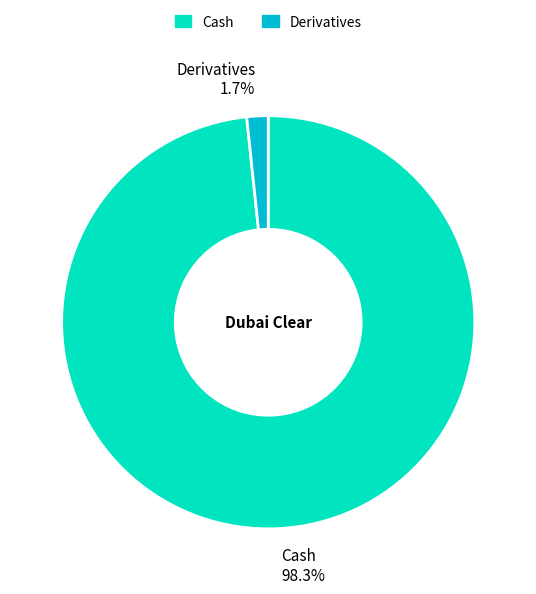

To the nearest percent, what is the difference between the Derivatives and Cash slice percentages?

97%